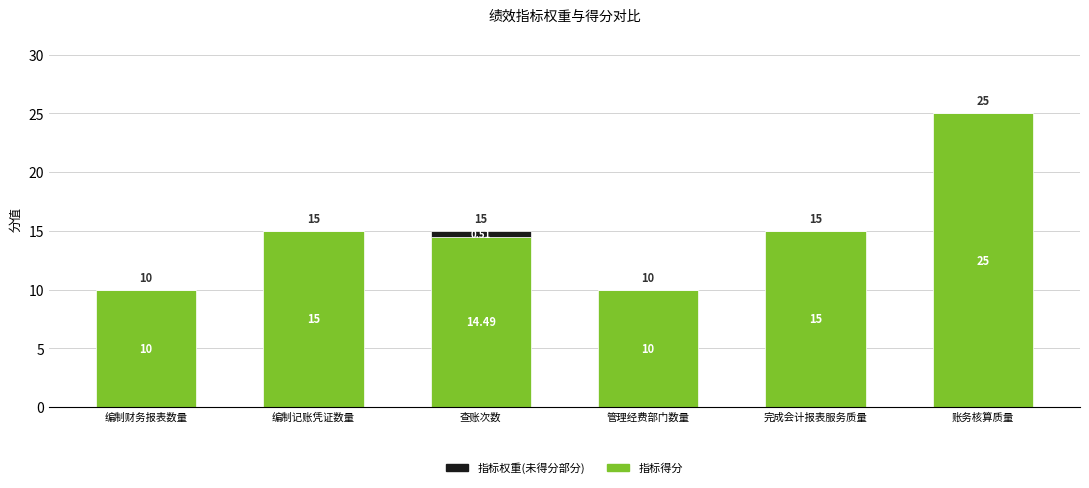

True or false: 指标得分 has a value of 22.1 at 编制记账凭证数量.

False